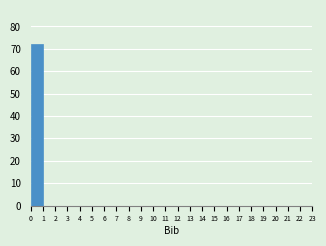

Which range on the x-axis has the tallest bar?

0 to 1